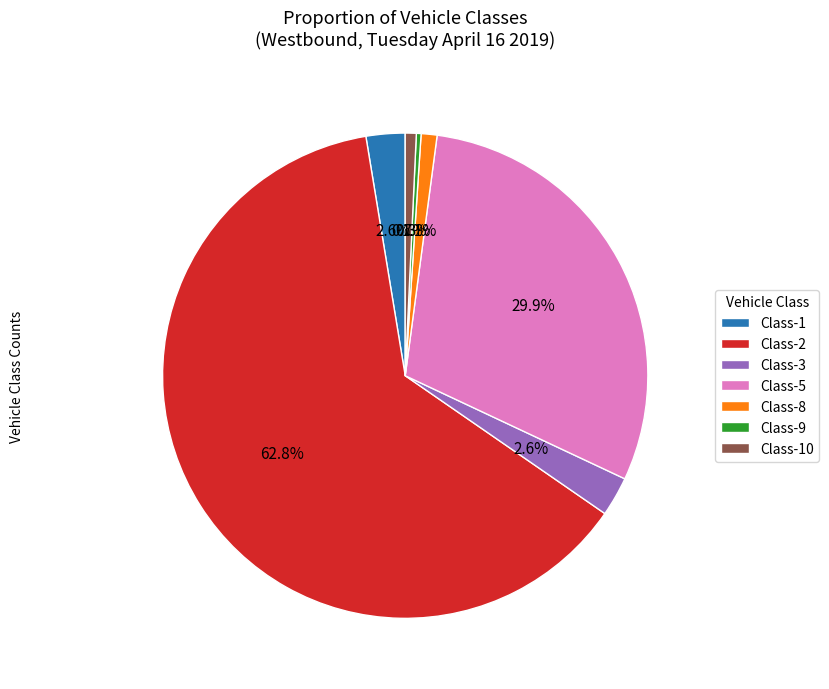

To the nearest percent, what is the combined percentage of Class-10 and Class-5?

31%